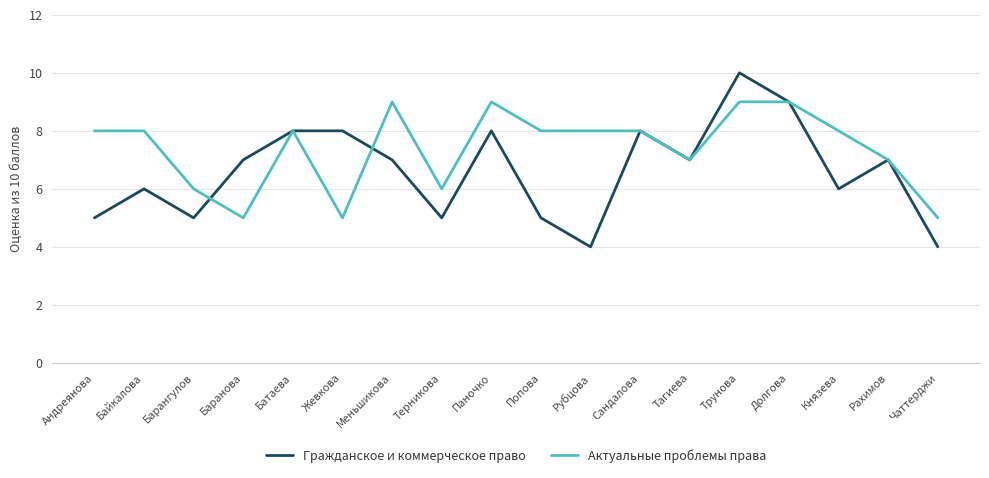

Which series has the widest spread of values?

Гражданское и коммерческое право